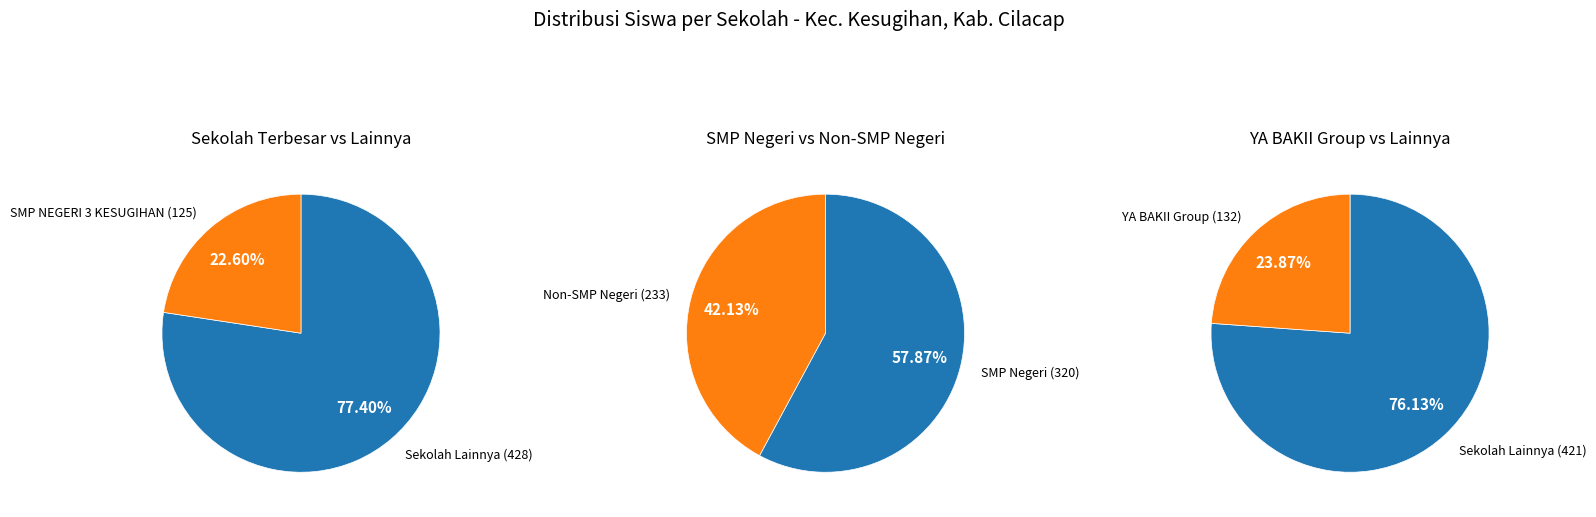

Does SMP PEMBUDI DARMA 1 KESUGIHAN represent more than half of the total?

No